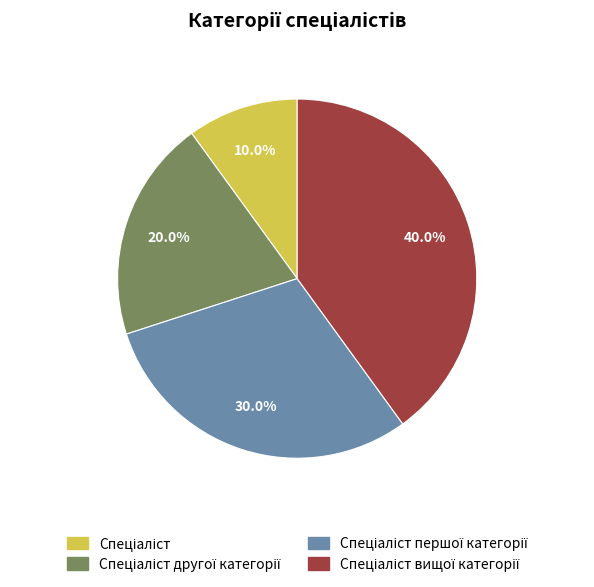

Is there any slice that represents more than half of the pie?

No